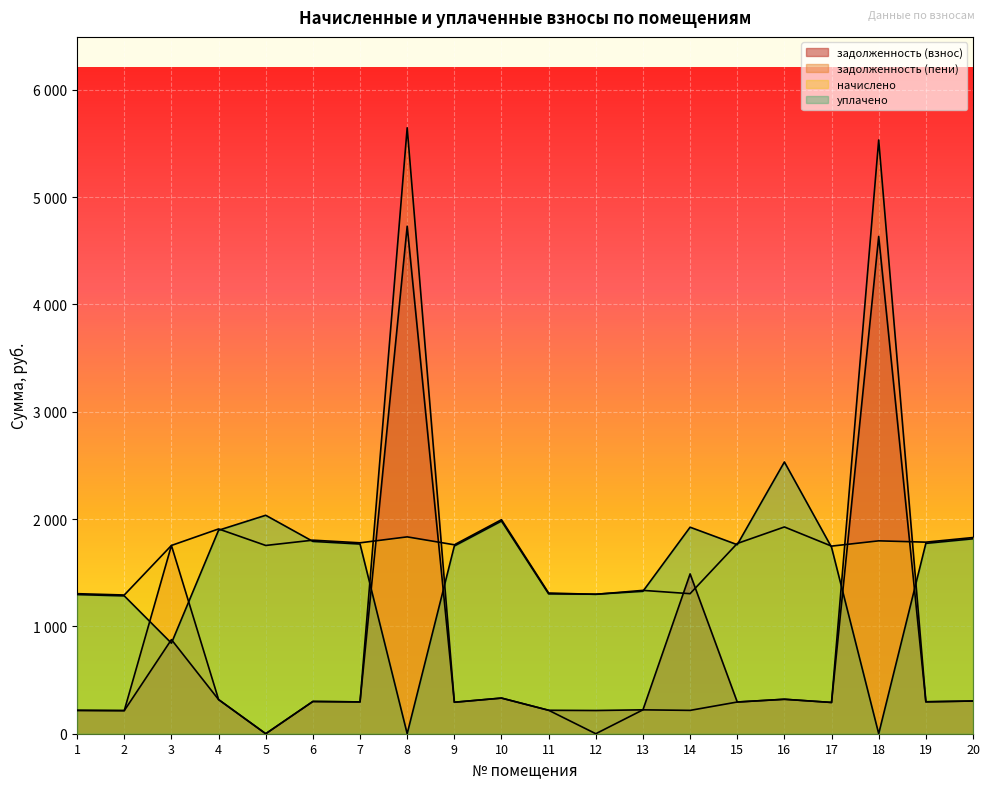

Between 4 and 10, which is larger?

10